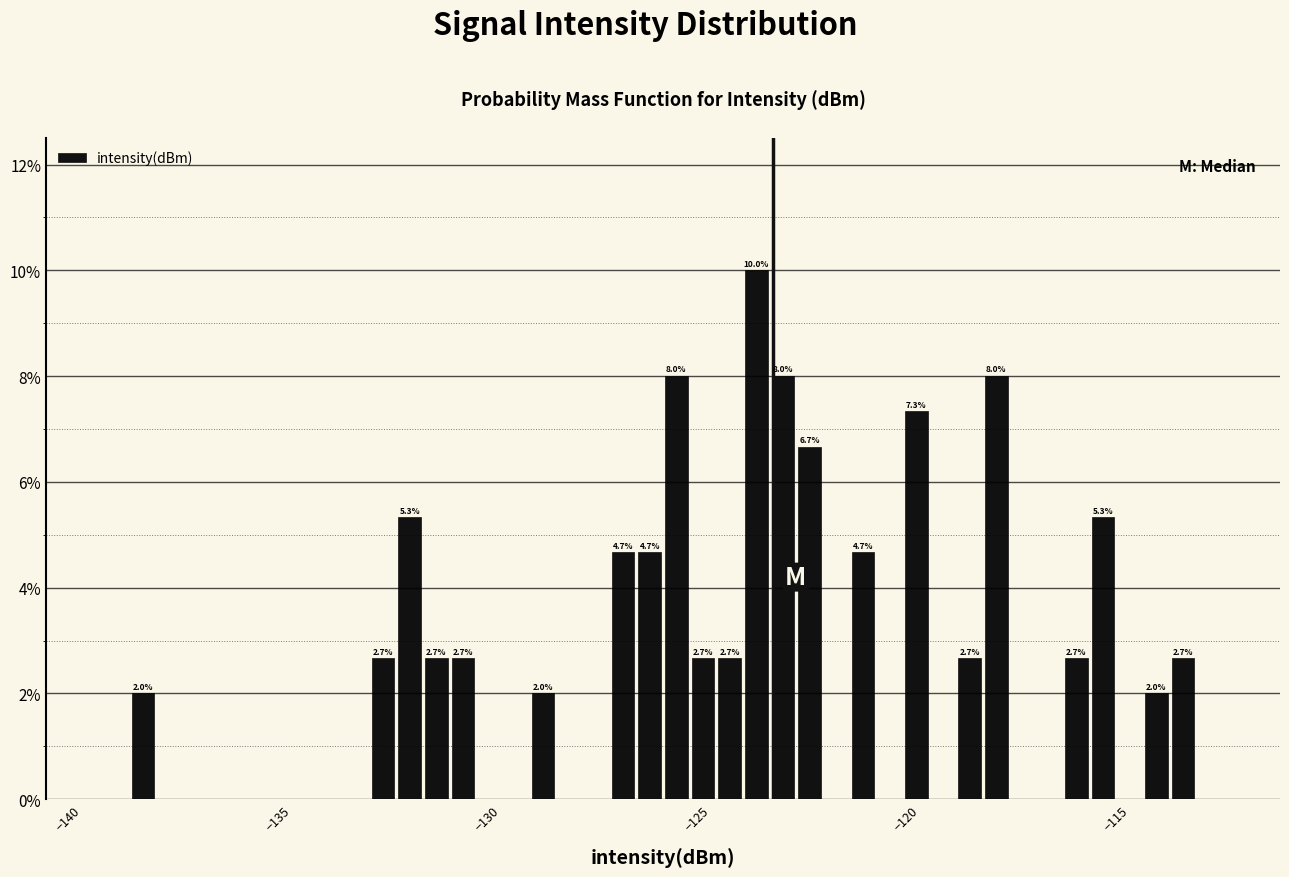

Read against the x-axis, roughly where is the centre of the tallest bar?

-123.5